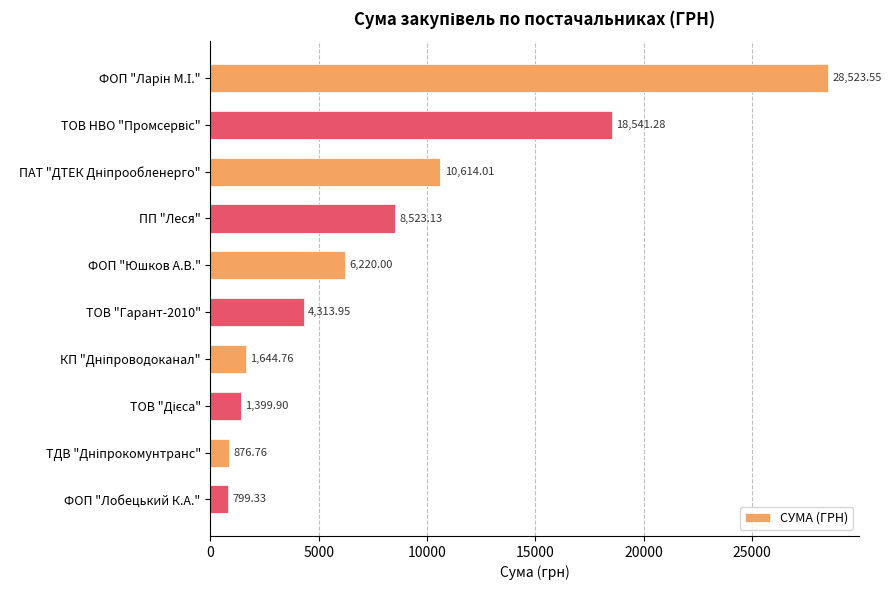

What is the label of the 1st bar from the bottom?

ФОП "Лобецький К.А."